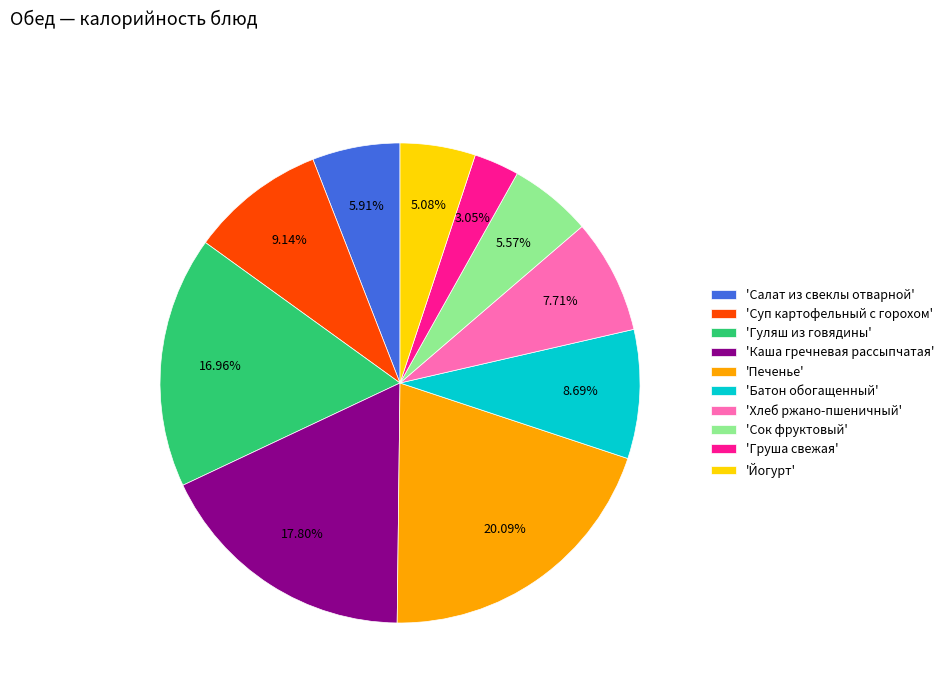

Which category has the smallest portion of the pie?

'Груша свежая'